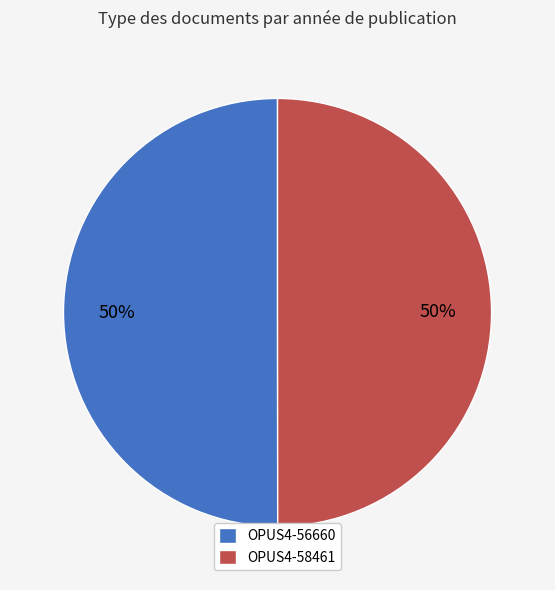

To the nearest percent, what is the combined percentage of OPUS4-56660 and OPUS4-58461?

100%